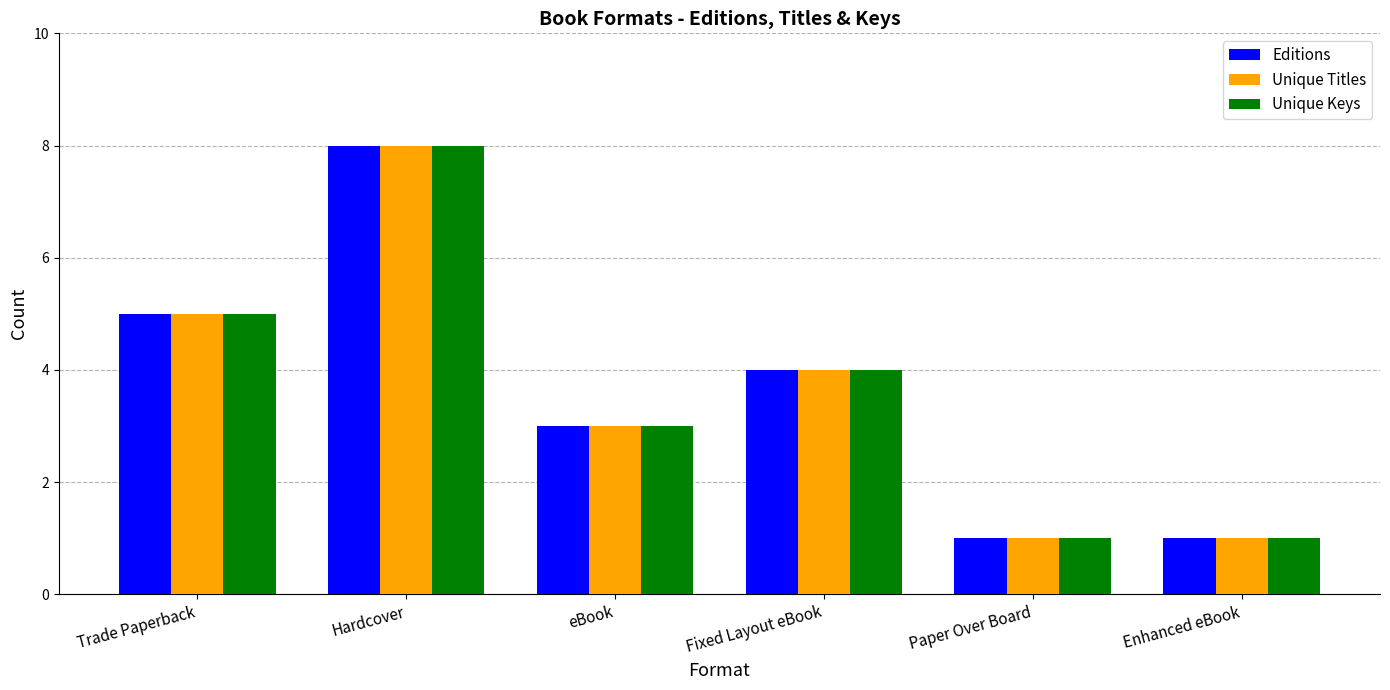

What is the label of the 1st bar from the left?

Trade Paperback